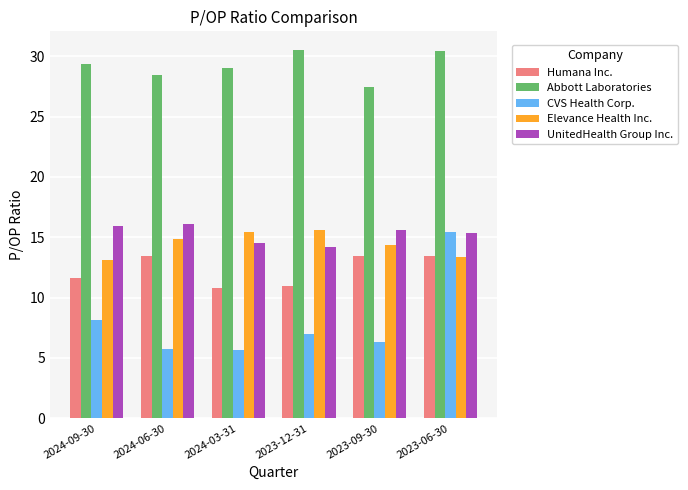

What is the label of the 5th bar from the right?

2024-06-30